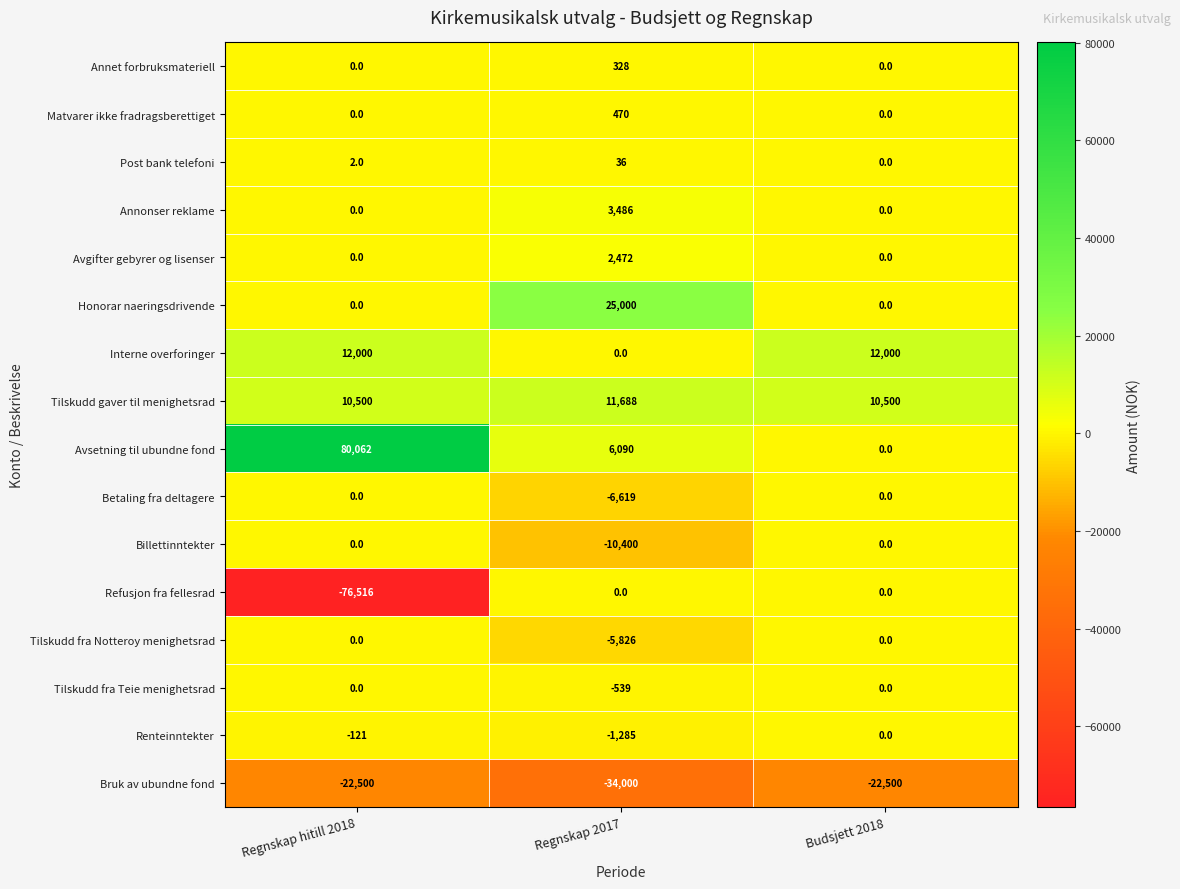

Read the Annet forbruksmateriell value at Regnskap 2017, to the nearest 50.

350